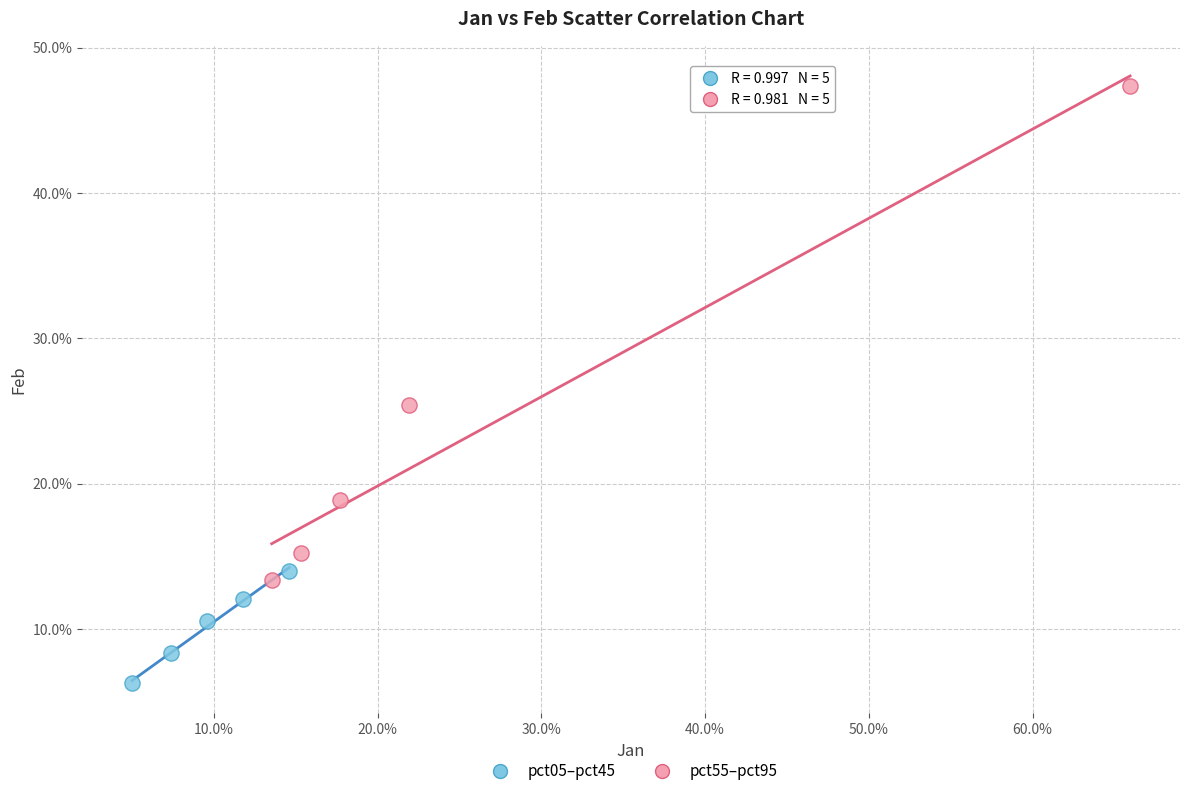

What are all the series names shown in the legend?

pct05–pct45, pct55–pct95